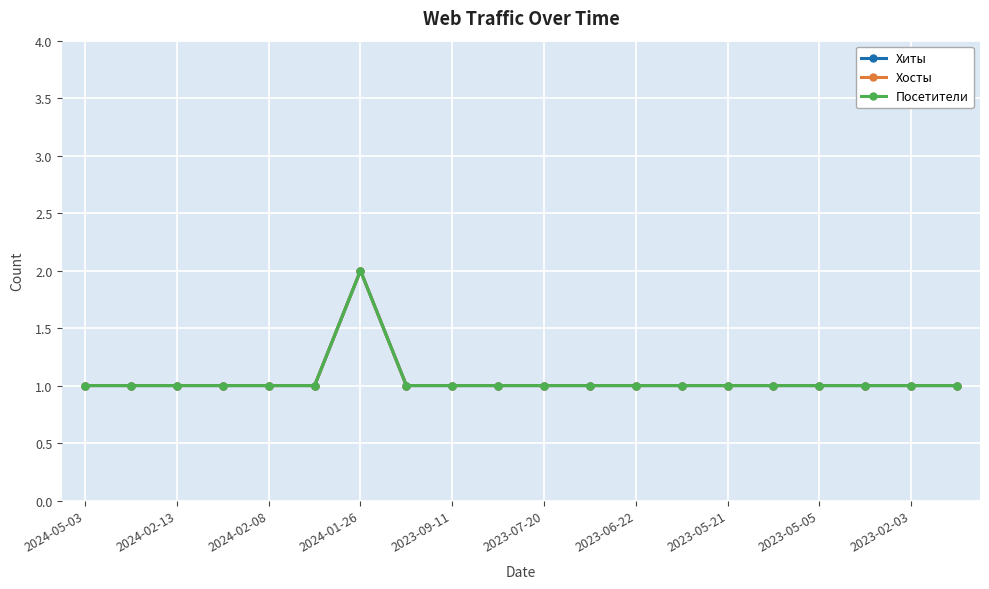

Count the Хиты values in the range 1 to 2.

20